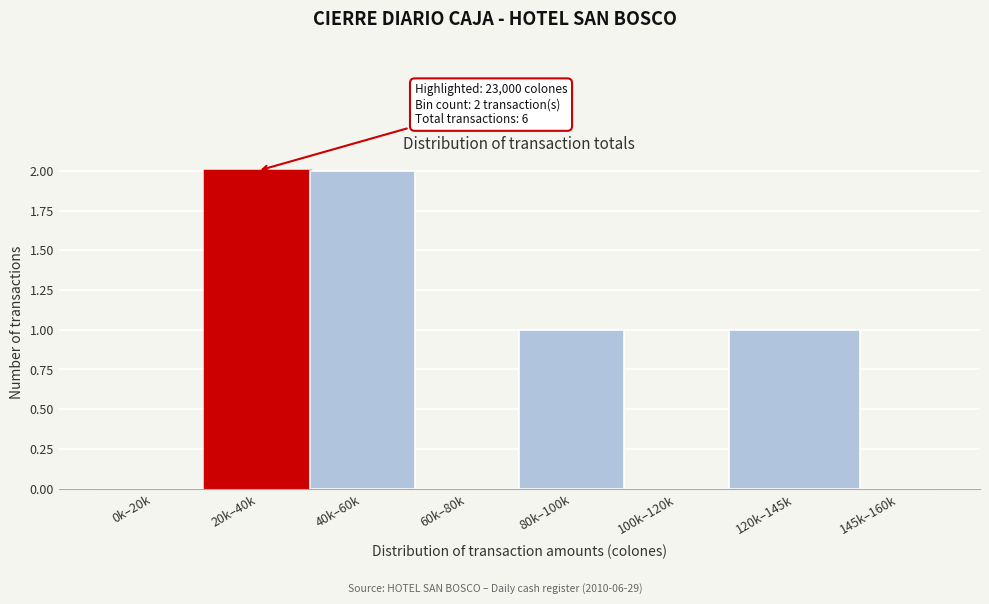

Reading left to right, extract all data points from this chart.

0k–20k=0	20k–40k=2	40k–60k=2	60k–80k=0	80k–100k=1	100k–120k=0	120k–145k=1	145k–160k=0